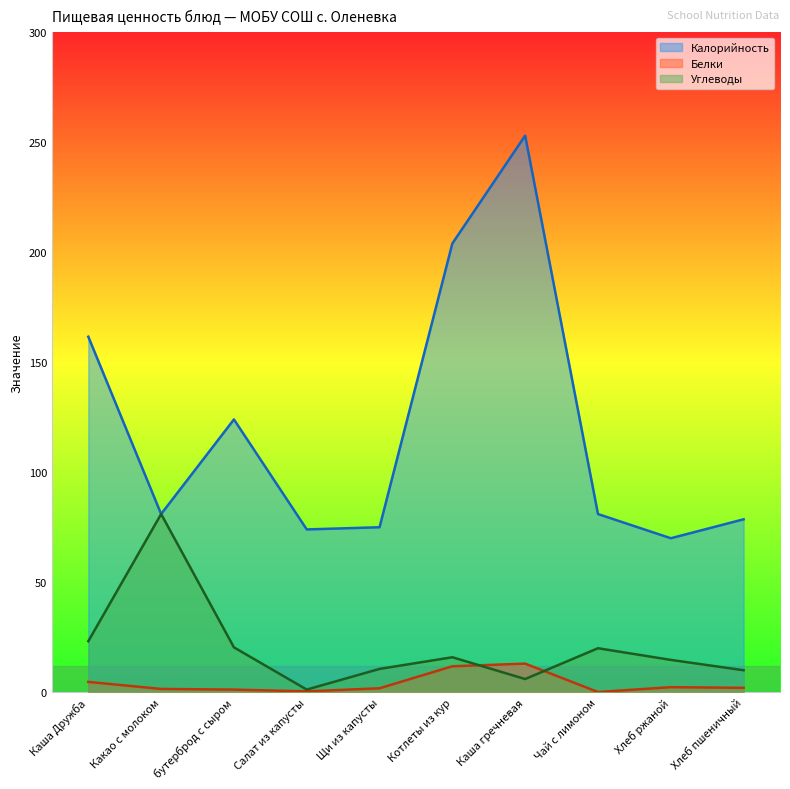

Which series ends up on top after the final intersection of Углеводы and Белки?

Углеводы